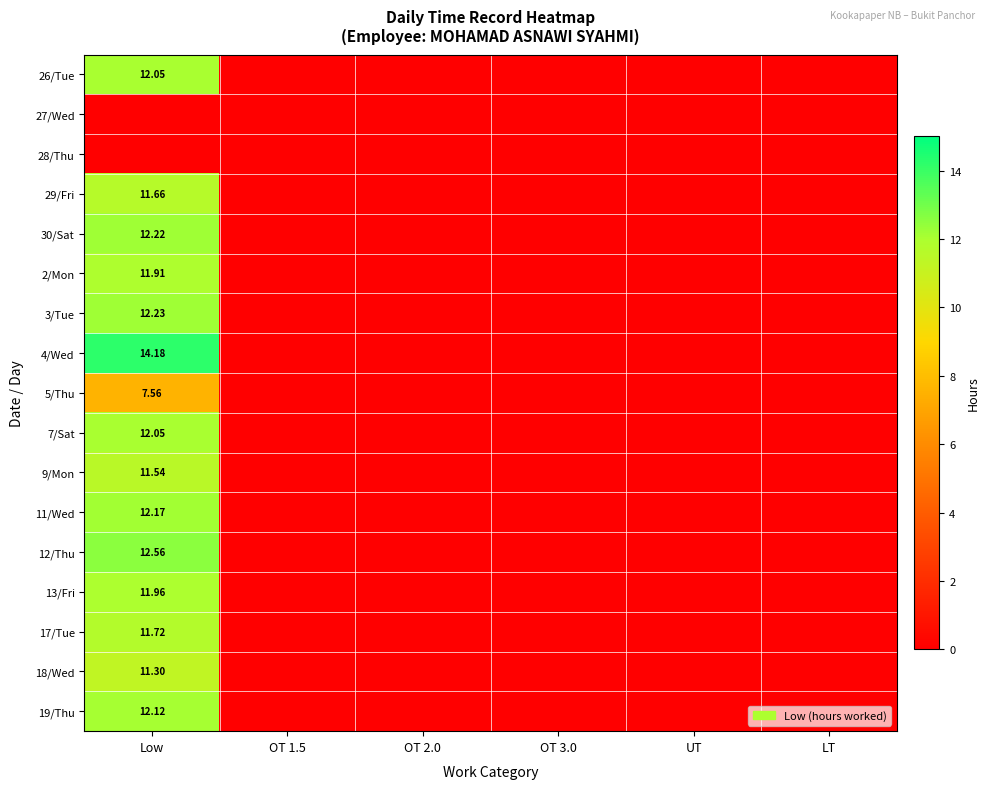

At OT 1.5, list the series in order from smallest to largest.

26/Tue, 27/Wed, 28/Thu, 29/Fri, 30/Sat, 2/Mon, 3/Tue, 4/Wed, 5/Thu, 7/Sat, 9/Mon, 11/Wed, 12/Thu, 13/Fri, 17/Tue, 18/Wed, 19/Thu